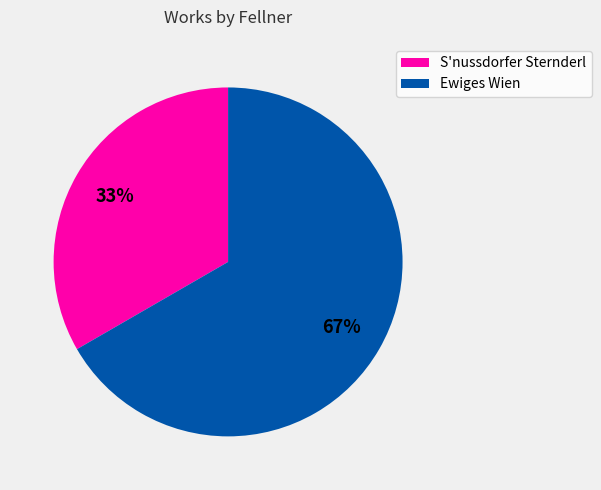

Which slice is the smallest?

S'nussdorfer Sternderl